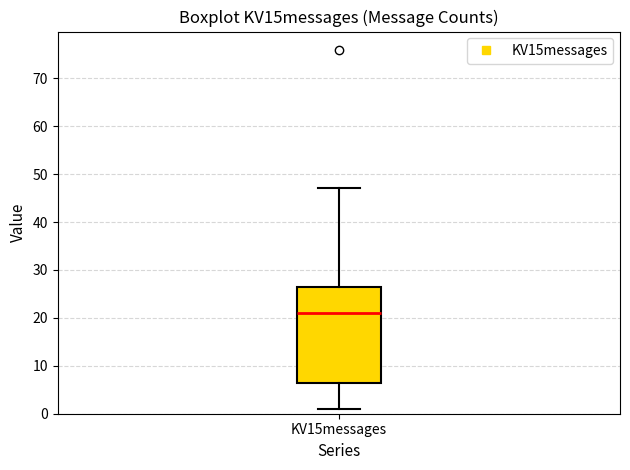

Where does the upper whisker of the box for KV15messages end on the y-axis? The values are not printed on the chart, so give them approximately, as read against the axis.

47